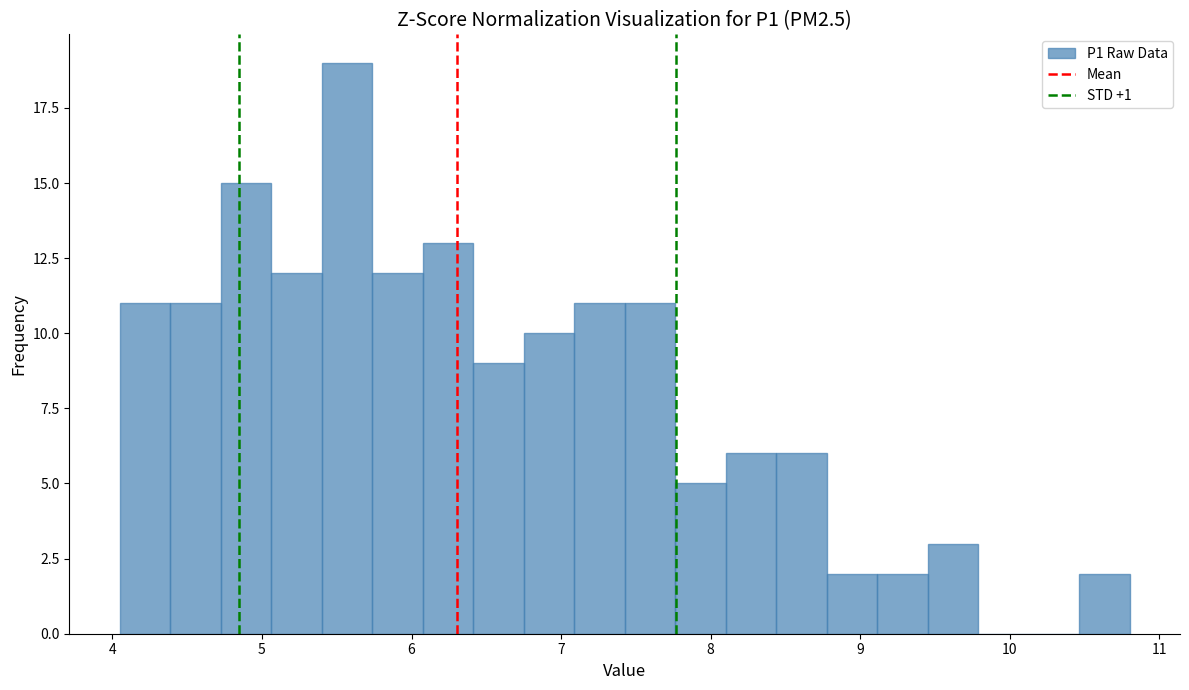

Around what value on the x-axis is the tallest bar? Give the approximate position of its centre, as read against the axis.

5.6